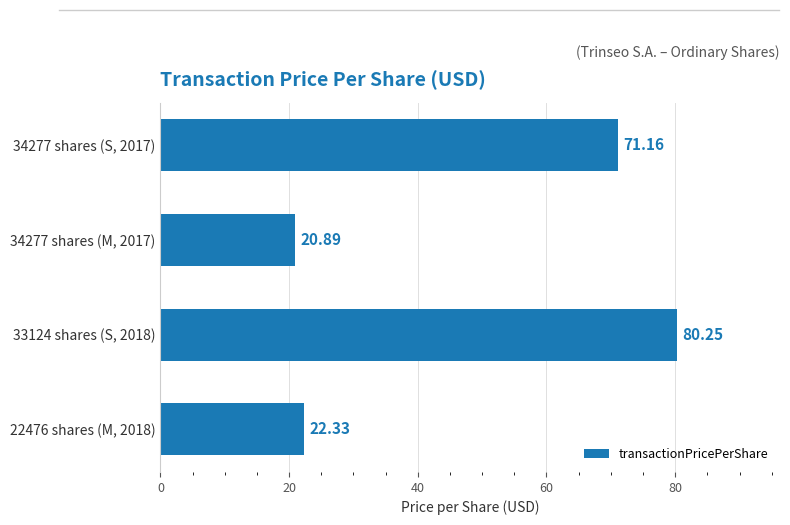

Between 22476 shares (M, 2018) and 34277 shares (M, 2017), which is larger?

22476 shares (M, 2018)